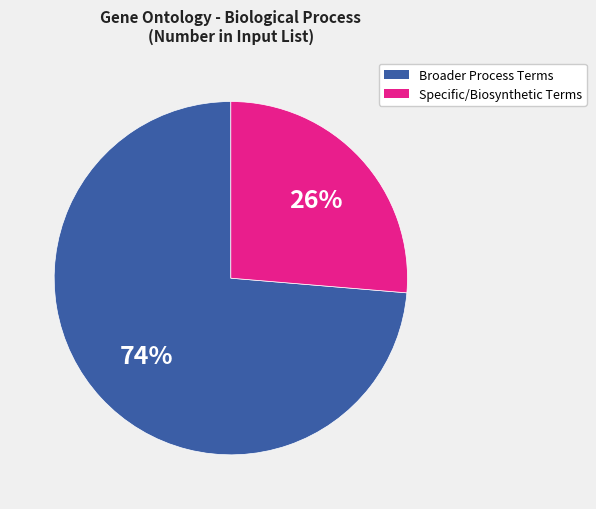

Is there any slice that represents more than half of the pie?

Yes